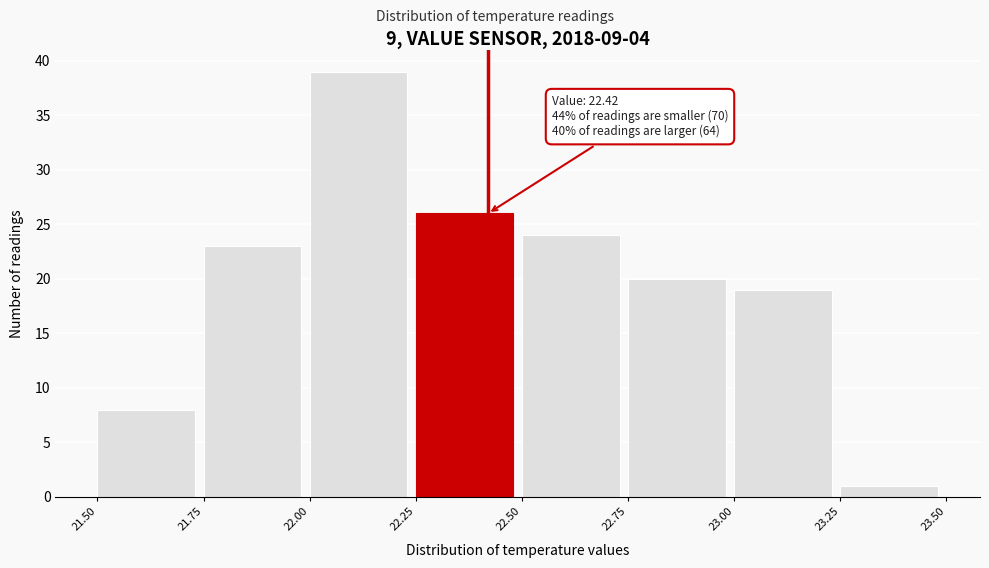

Over which range of the x-axis is the bar tallest?

22.00 to 22.25